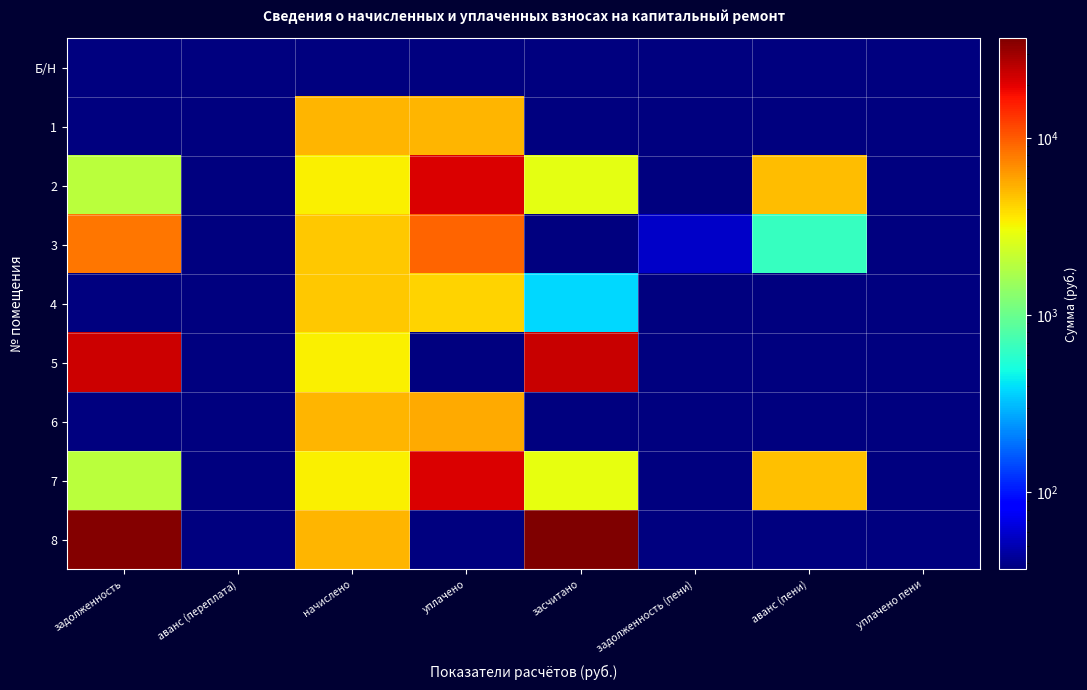

How many categories are shown in the chart?

8